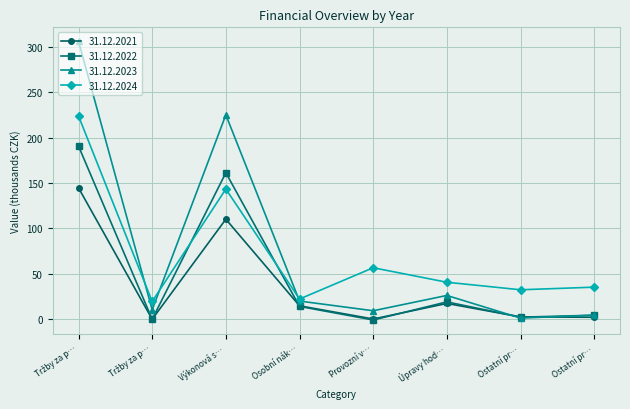

What is the average value of the 31.12.2024 series?

71.8